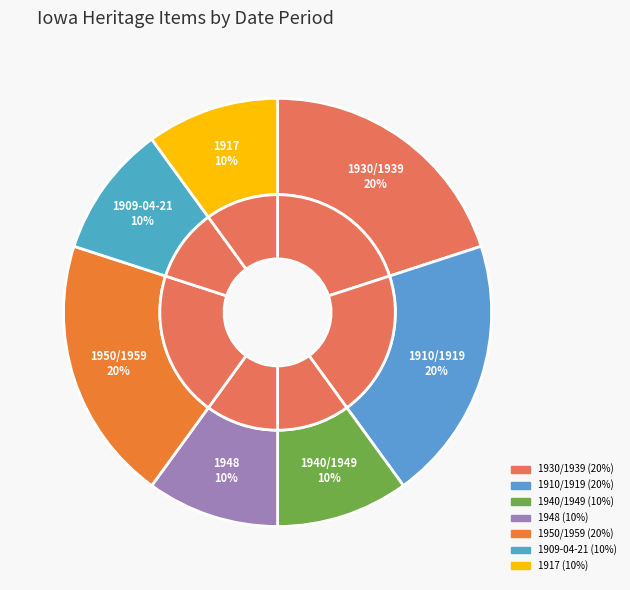

True or false: 1930/1939 accounts for 30% of the total.

False